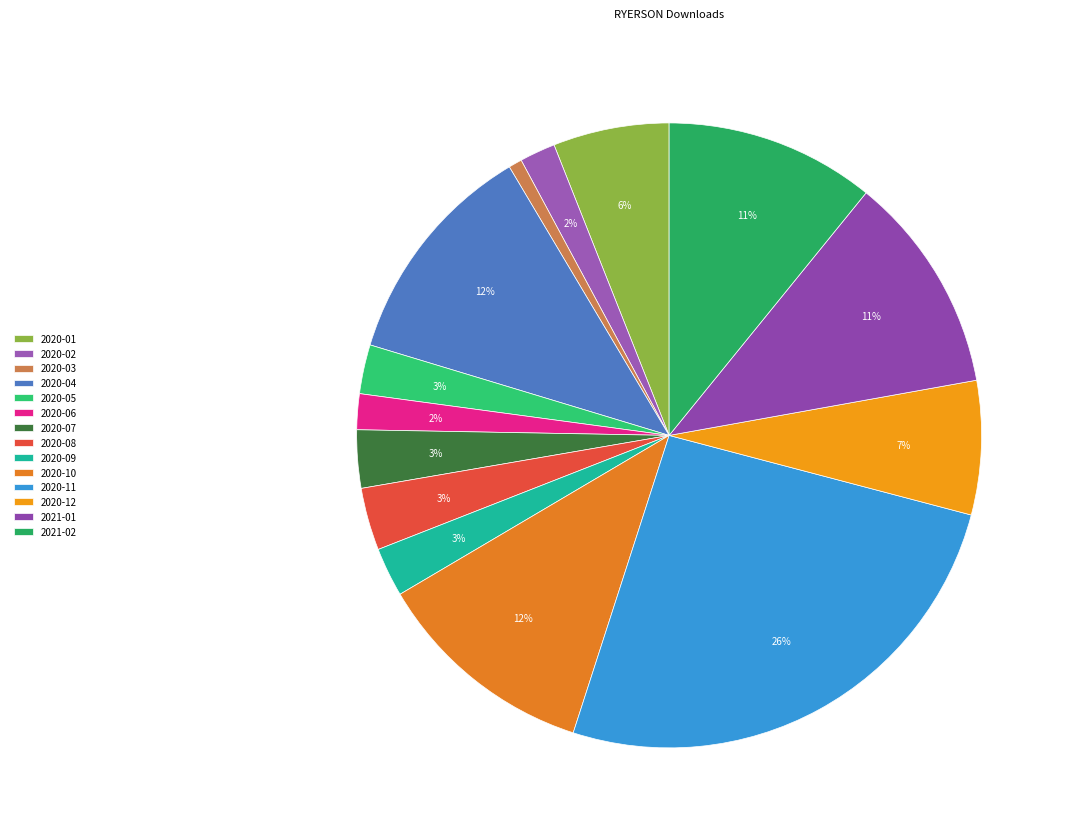

Which category has the biggest portion of the pie?

2020-11